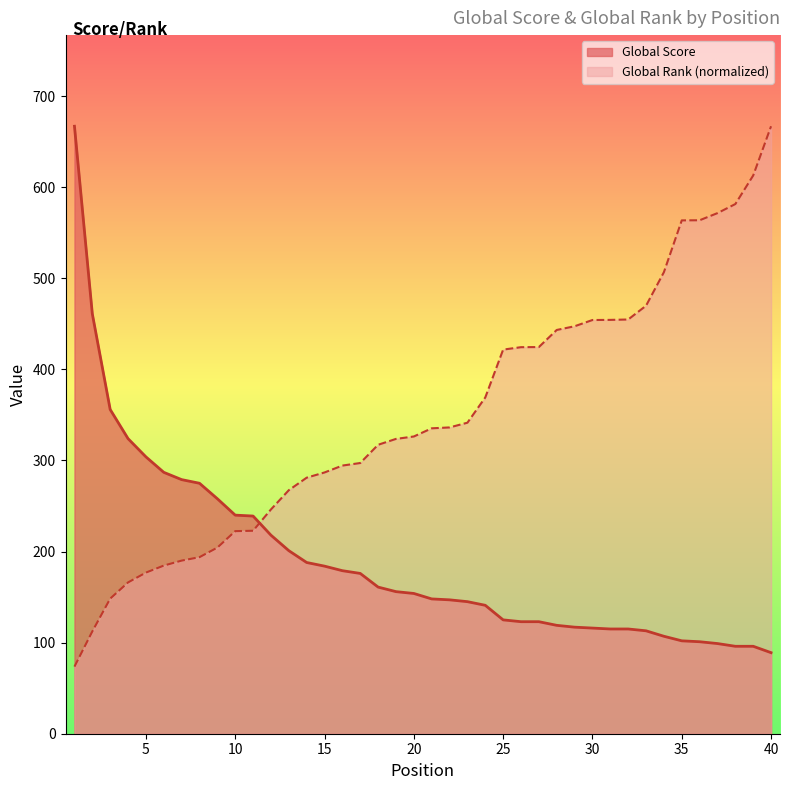

Which series has the widest spread of values?

Global Rank (normalized)